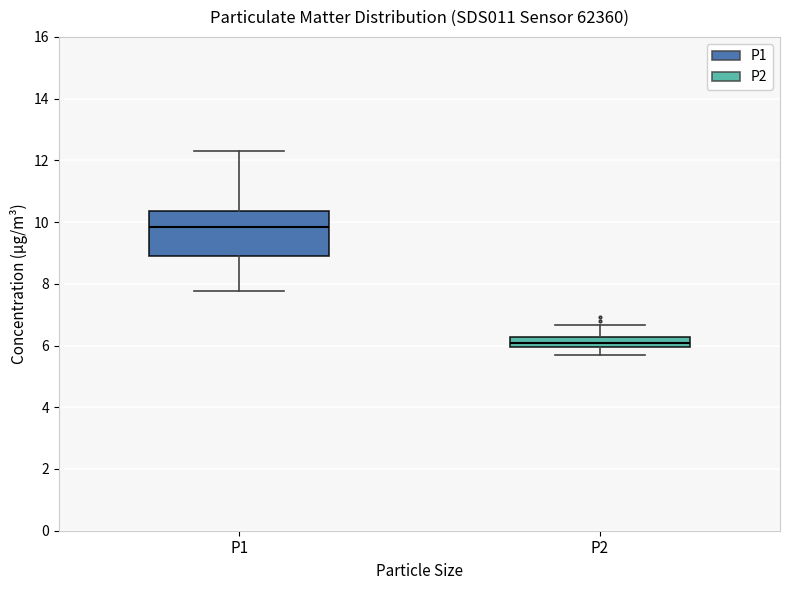

Reading left to right, transcribe this box plot: for each box, give where its median line is, the range the box spans, and where its two whiskers end, as read against the y-axis. The values are not printed on the chart, so give them approximately, as read against the axis.

P1: median 9.8, box 8.8 to 10.4, whiskers 7.8 to 12.4
P2: median 6.0 (inside the box), box 6.0 to 6.2, whiskers 5.8 to 6.6